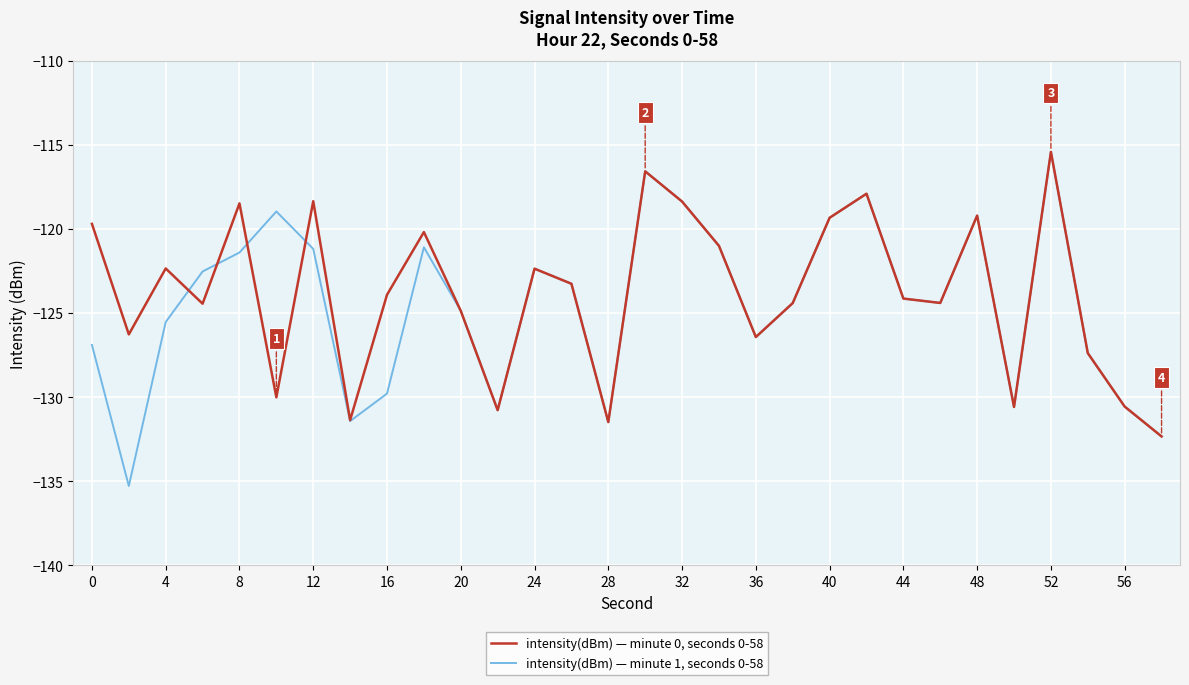

What is the smallest value displayed?

-135.3